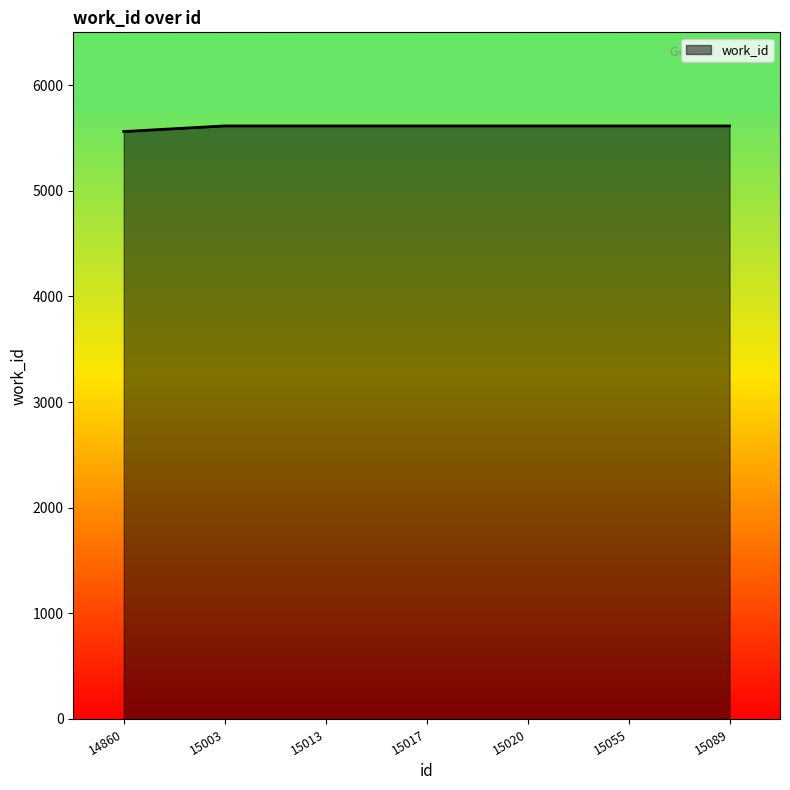

What is the maximum value shown in the chart?

5614